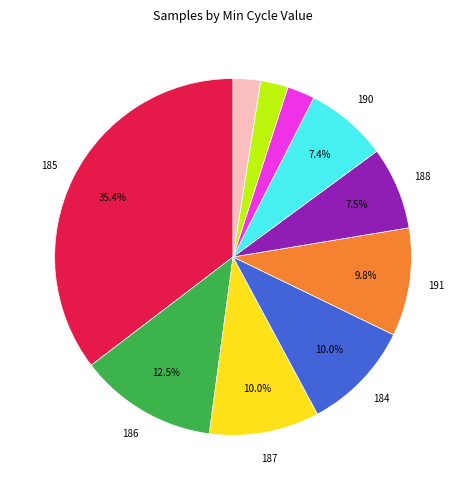

Does any single category account for the majority?

No